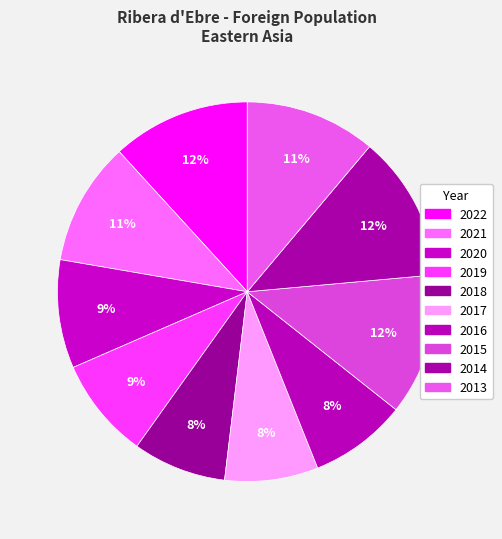

Is there any slice that represents more than half of the pie?

No